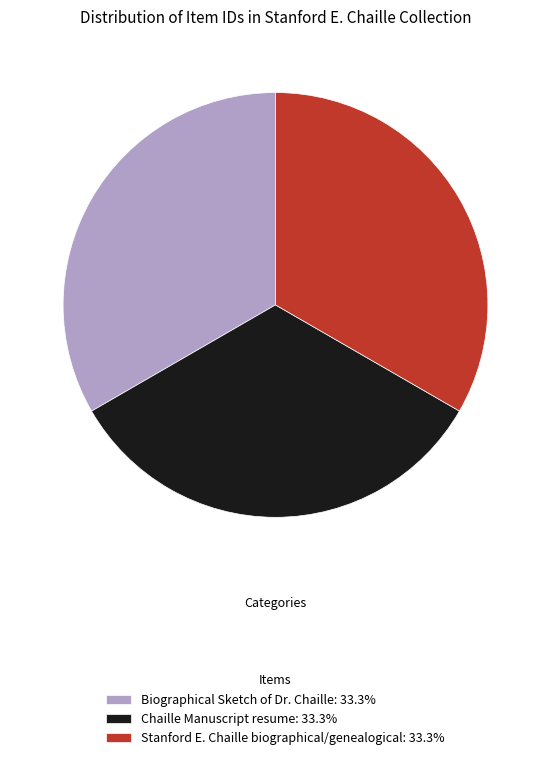

Is it true that Chaille Manuscript resume is 33% of the pie?

True